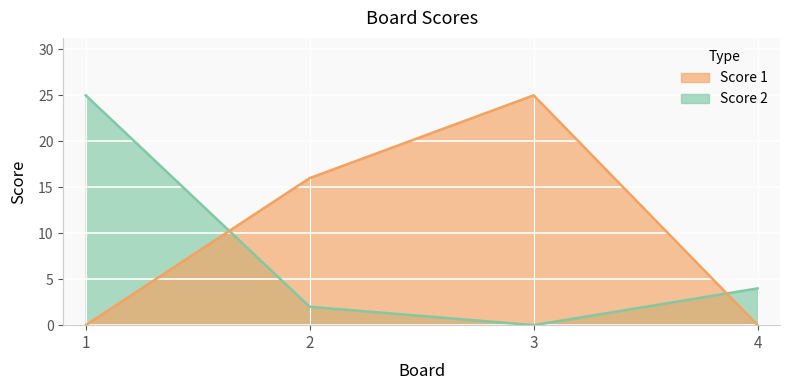

How many values in Score 1 are above zero?

2